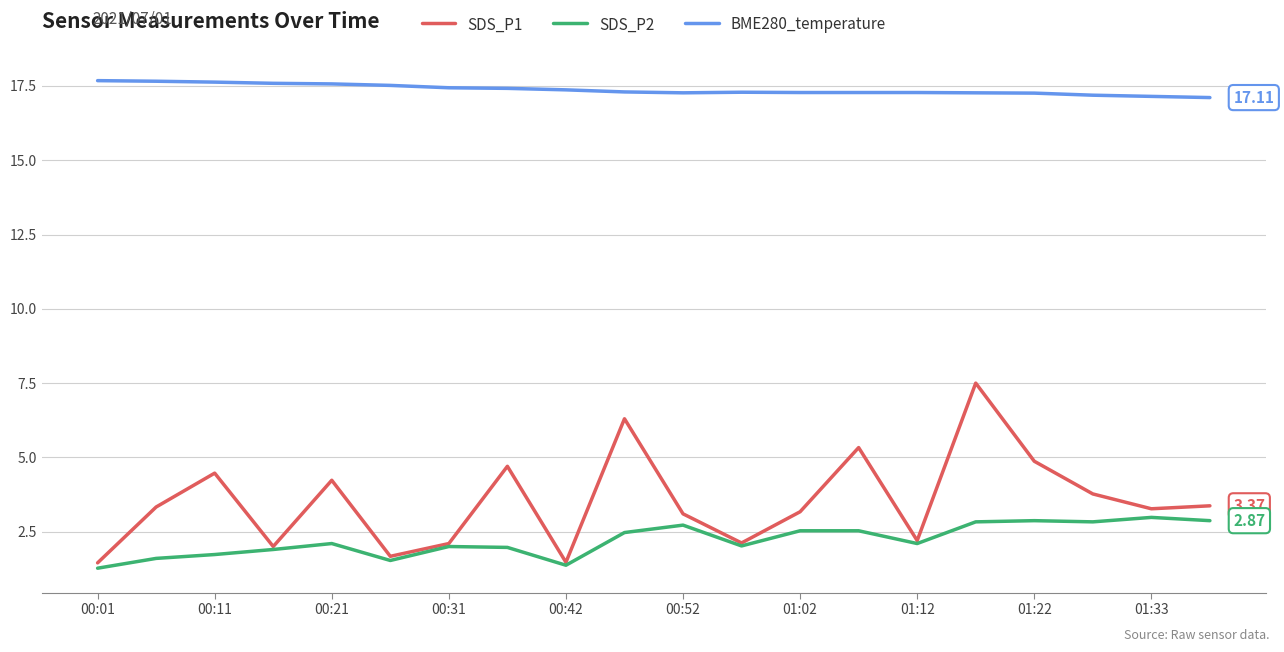

True or false: BME280_temperature and SDS_P2 intersect in this chart.

False